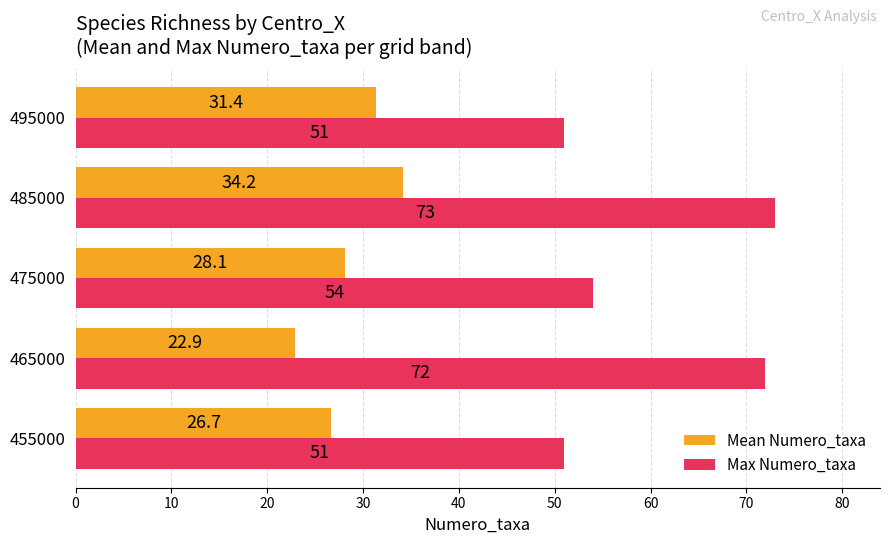

List the series in order of their overall mean, highest first.

Max Numero_taxa, Mean Numero_taxa